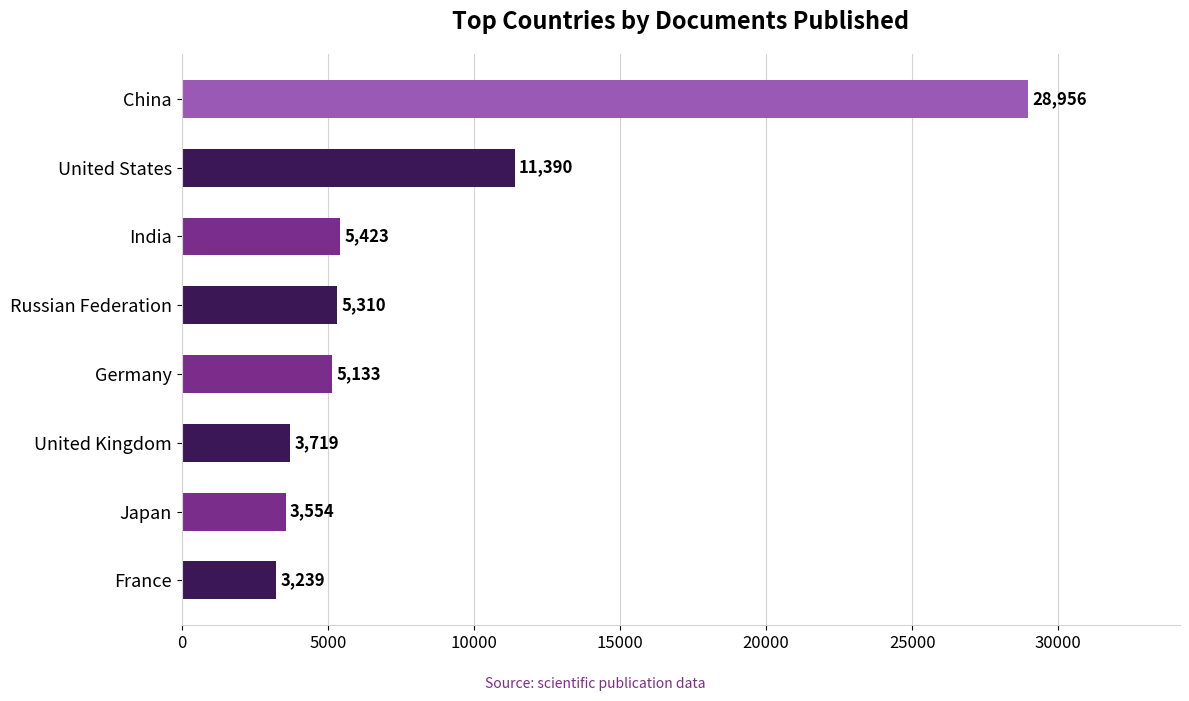

At which category does the chart reach its peak across all series?

China